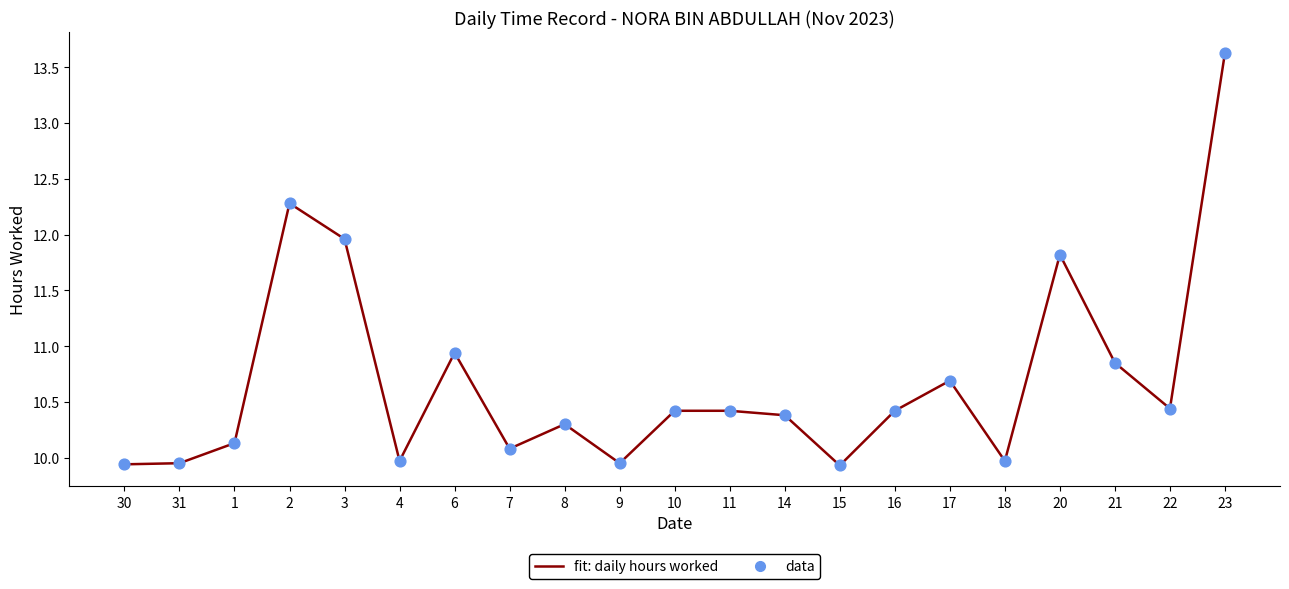

Is it true that the value at 23 is 4.7?

False